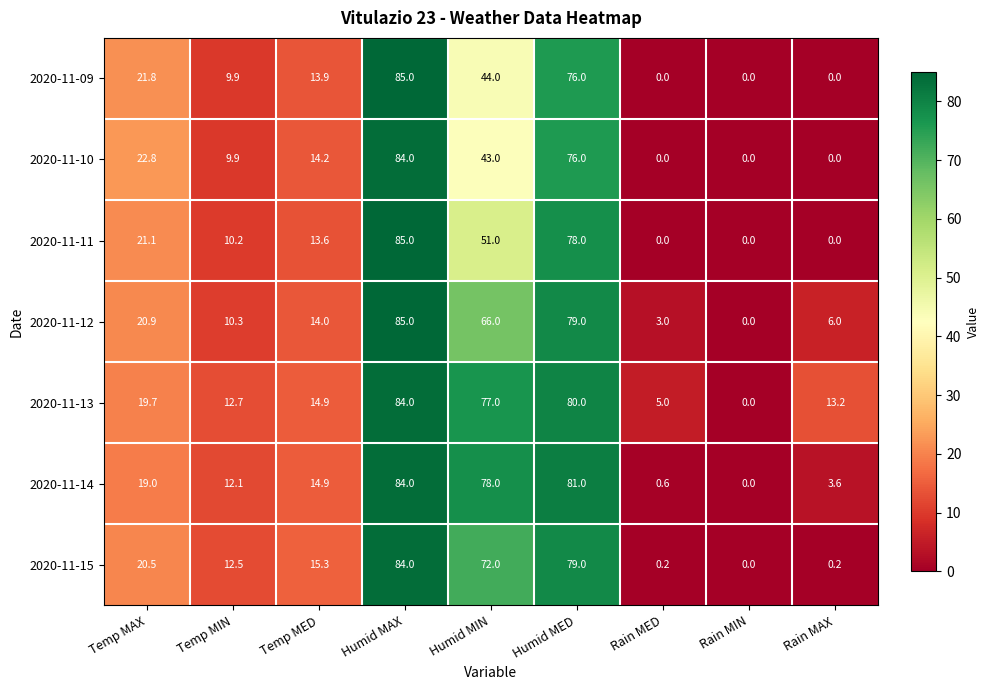

Is it true that 2020-11-10 equals 0.0 at Rain MED?

True